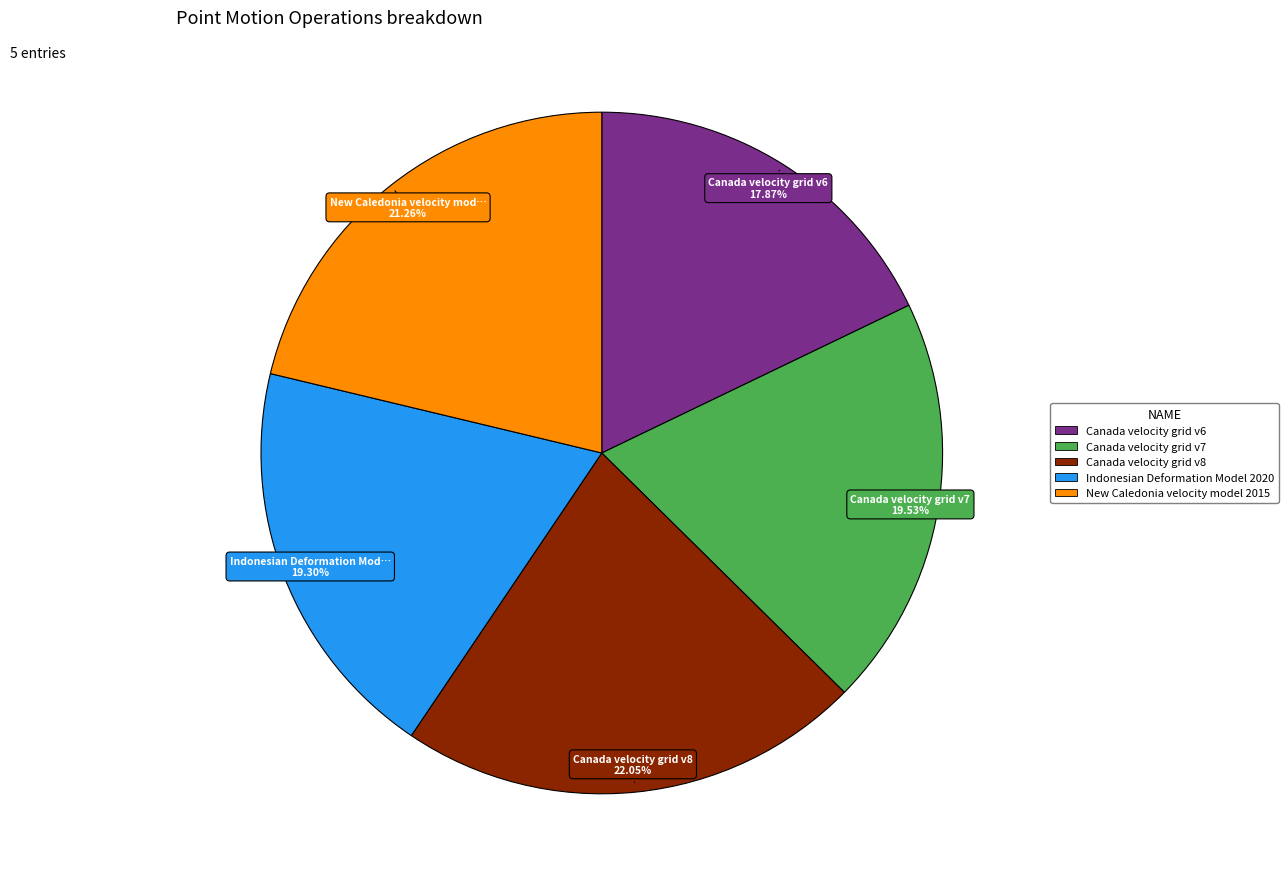

Approximately how many times larger is the value at New Caledonia velocity model 2015 compared to Indonesian Deformation Model 2020?

1.1